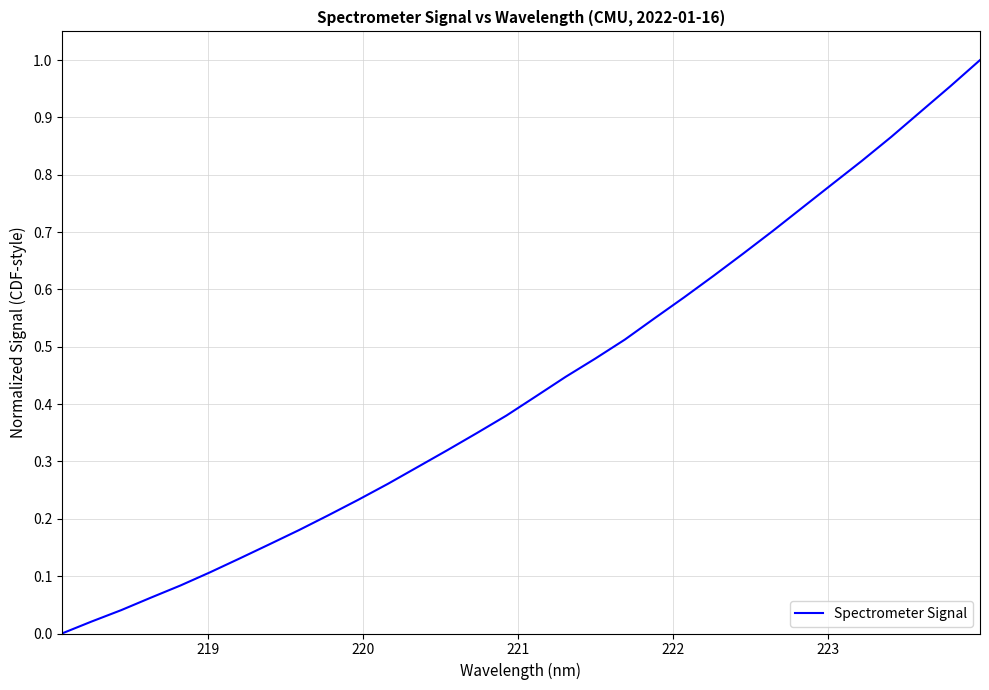

Does the chart have visible grid lines?

Yes